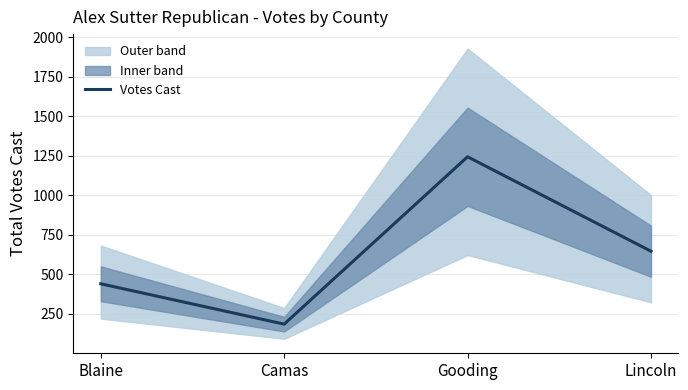

Reading left to right, extract all data points from this chart.

Blaine=440	Camas=185	Gooding=1243	Lincoln=646